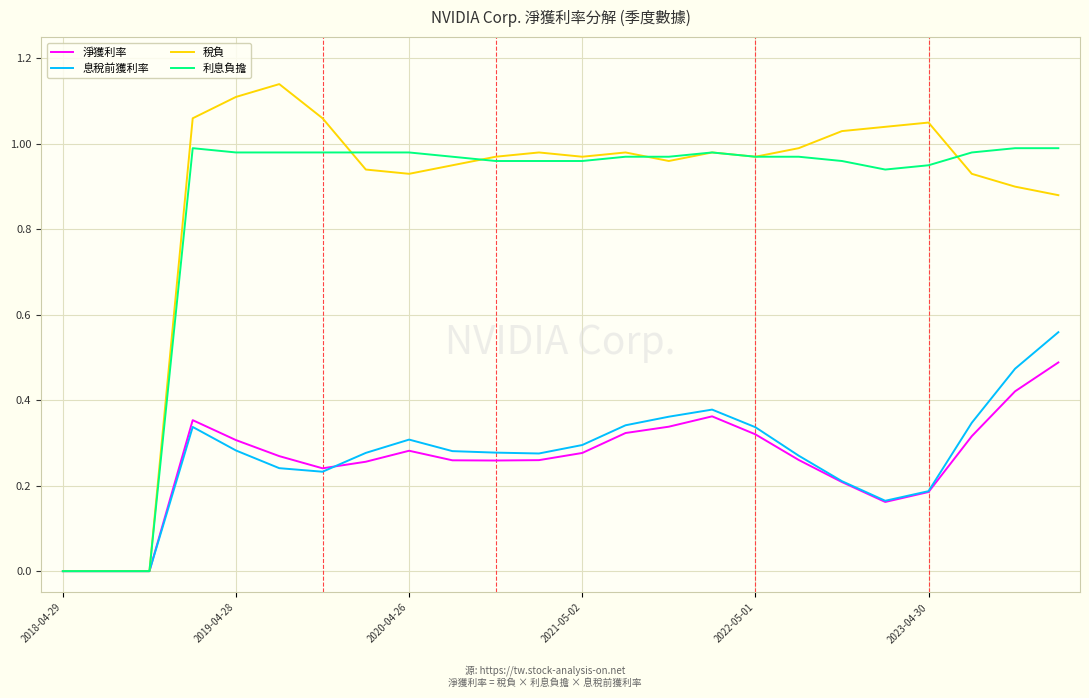

How many lines are shown in the chart?

4